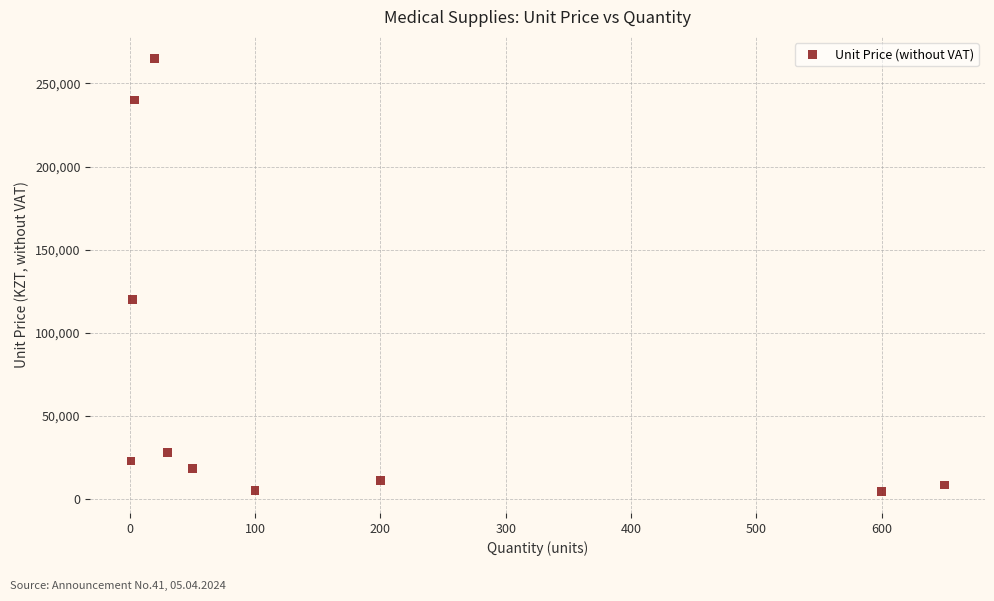

What is the average Y value?

72296